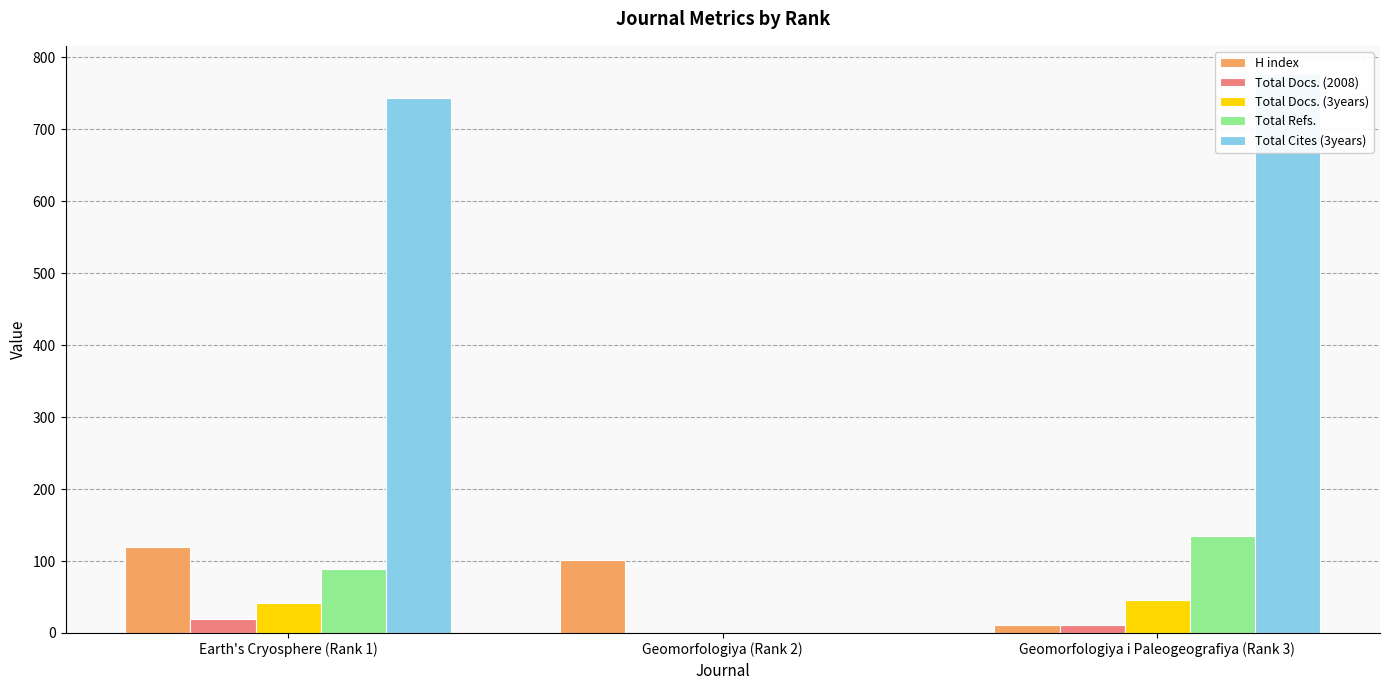

Where is Total Refs. nearest to the value 67?

Earth's Cryosphere (Rank 1)